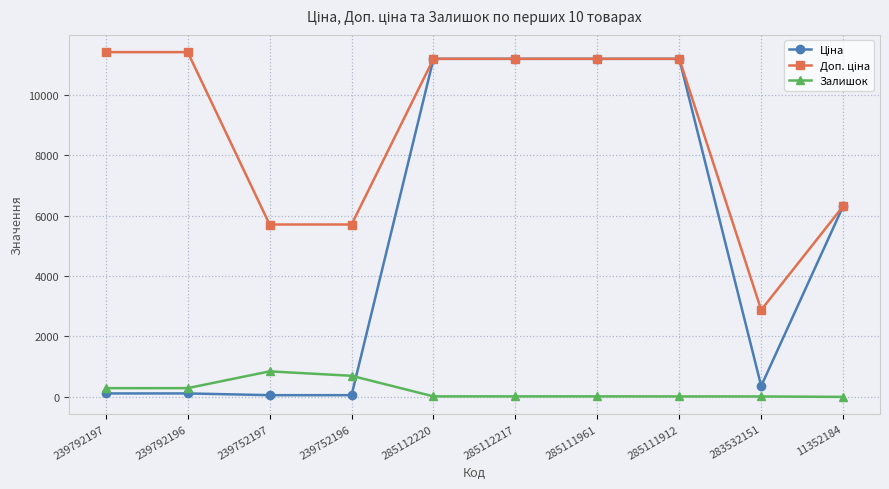

What is the label of the 4th point from the left?

239752196